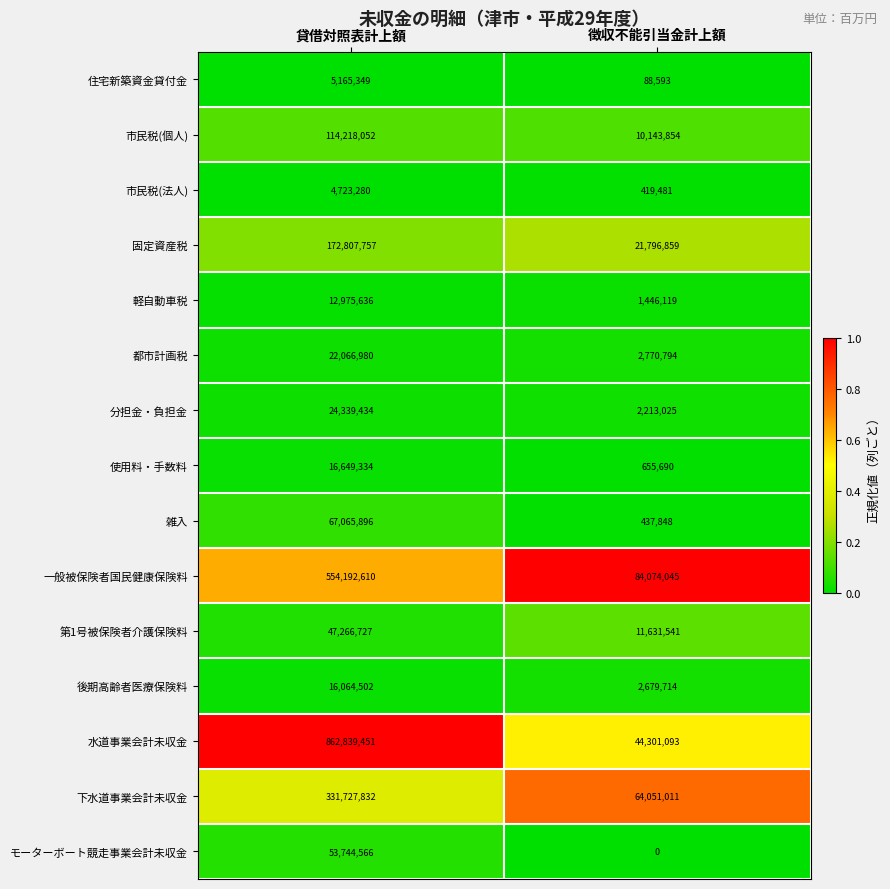

List the series in order of their peak value, lowest first.

市民税(法人), 住宅新築資金貸付金, 軽自動車税, 後期高齢者医療保険料, 使用料・手数料, 都市計画税, 分担金・負担金, 第1号被保険者介護保険料, モーターボート競走事業会計未収金, 雑入, 市民税(個人), 固定資産税, 下水道事業会計未収金, 一般被保険者国民健康保険料, 水道事業会計未収金